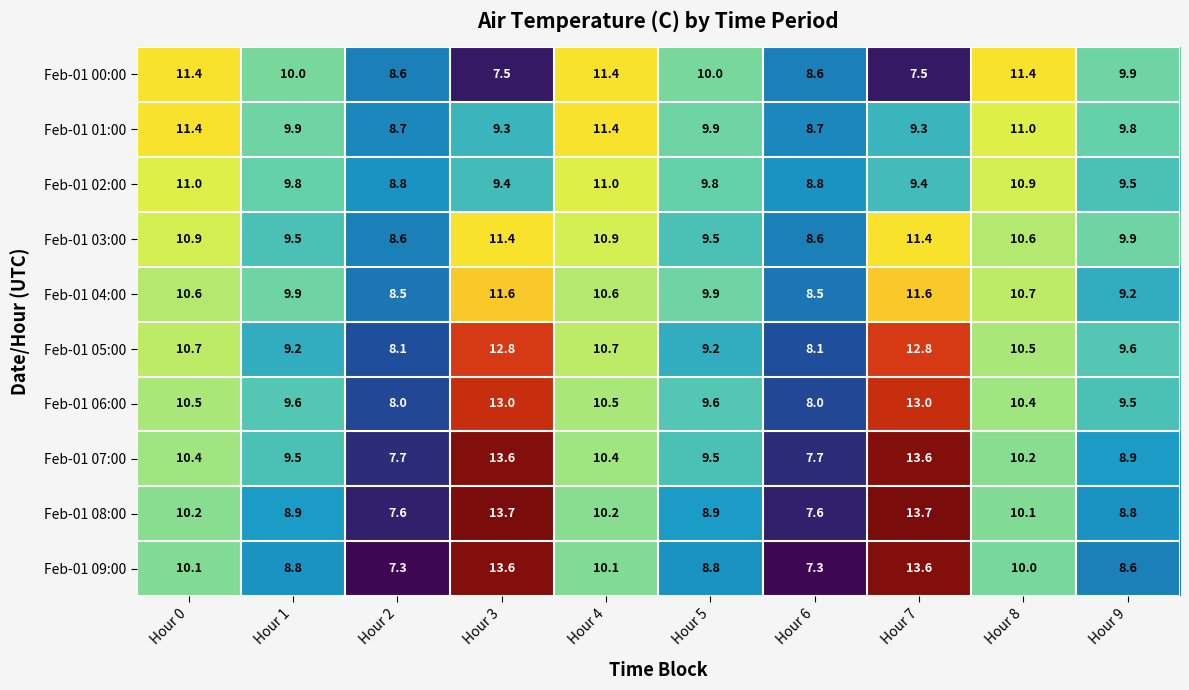

What is the highest value of the Feb-01 06:00 series?

13.0